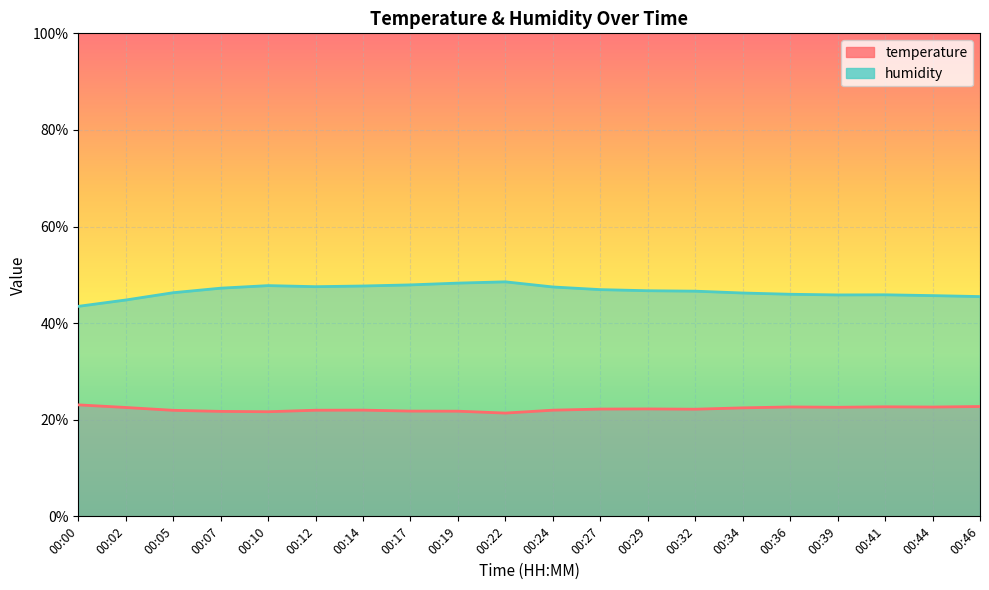

How many interior local valleys does the temperature series have?

5